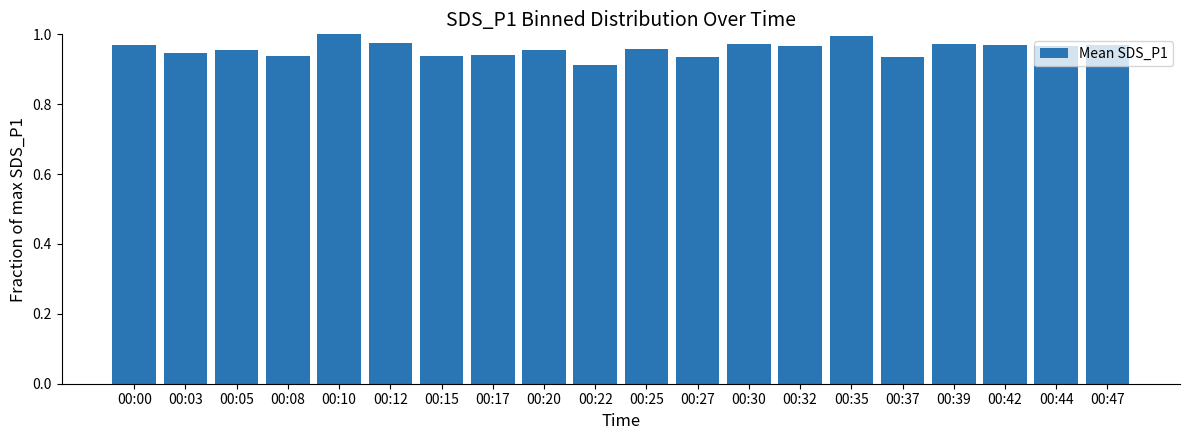

How many data points does each series have?

20